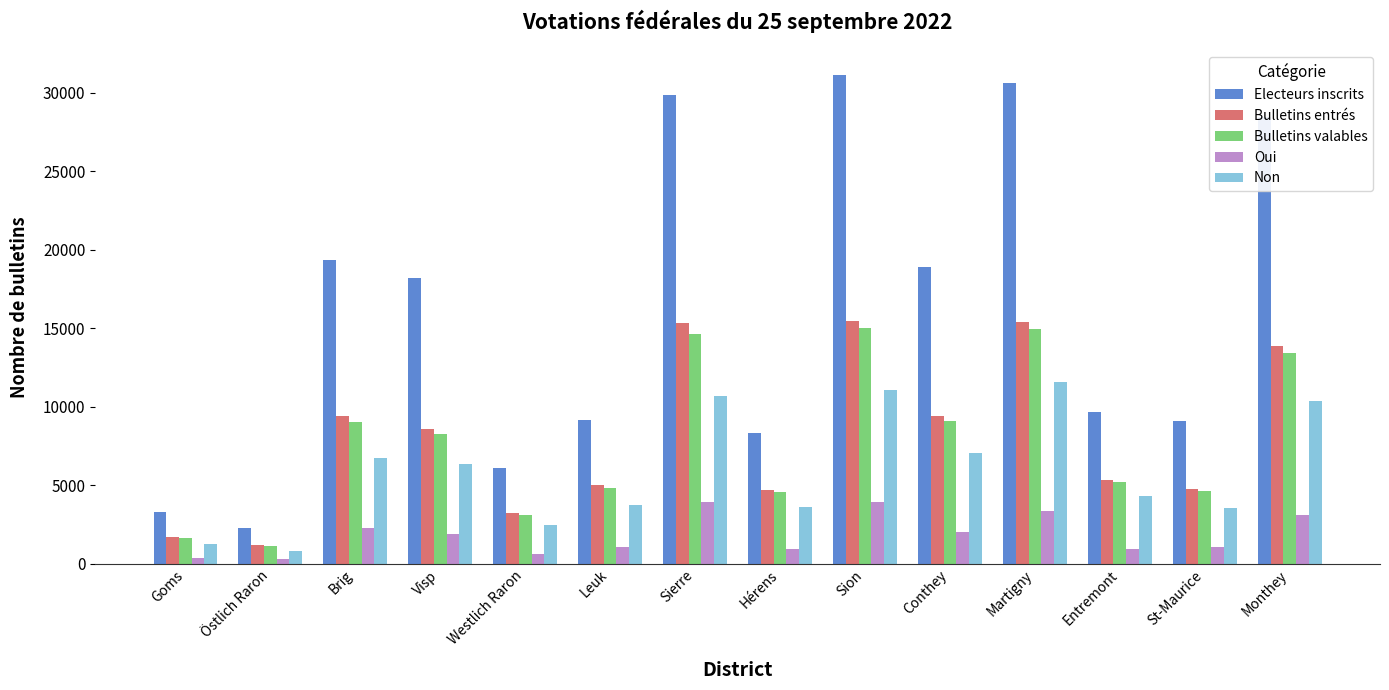

Between Conthey and St-Maurice, which series saw the biggest shift?

Electeurs inscrits